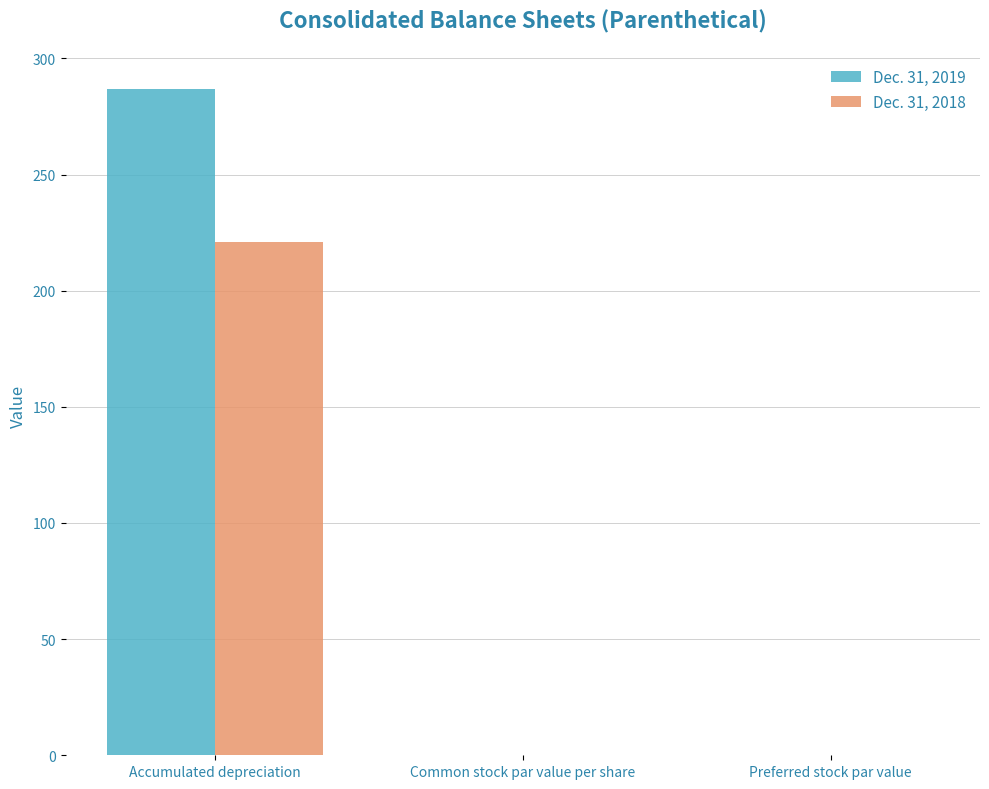

What are all the series names shown in the legend?

Dec. 31, 2019, Dec. 31, 2018